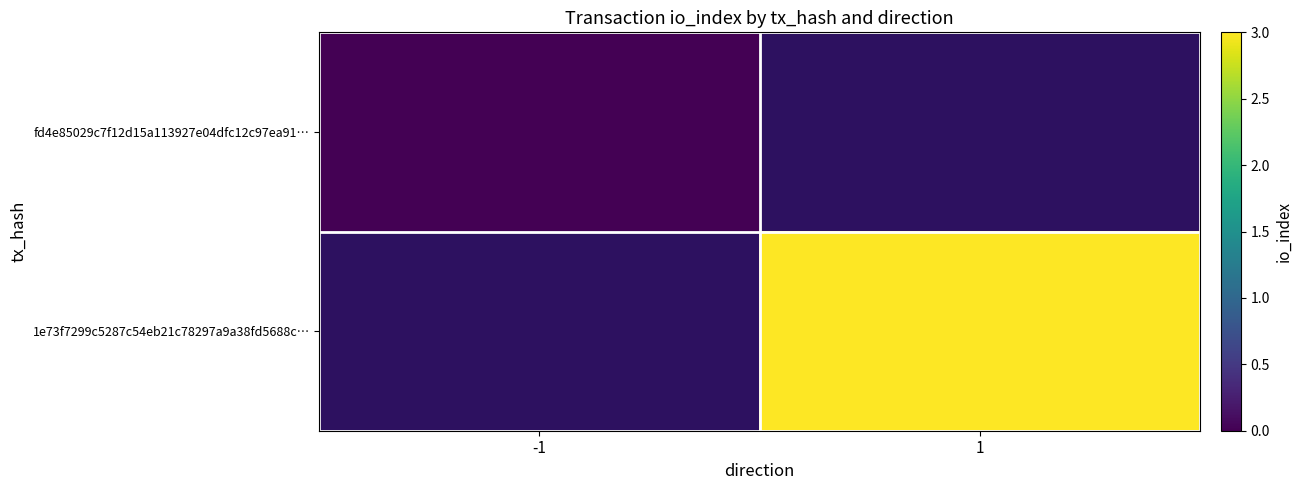

The 1e73f7299c5287c54eb21c78297a9a38fd5688c… series shows 3.0 at 1. True or false?

True